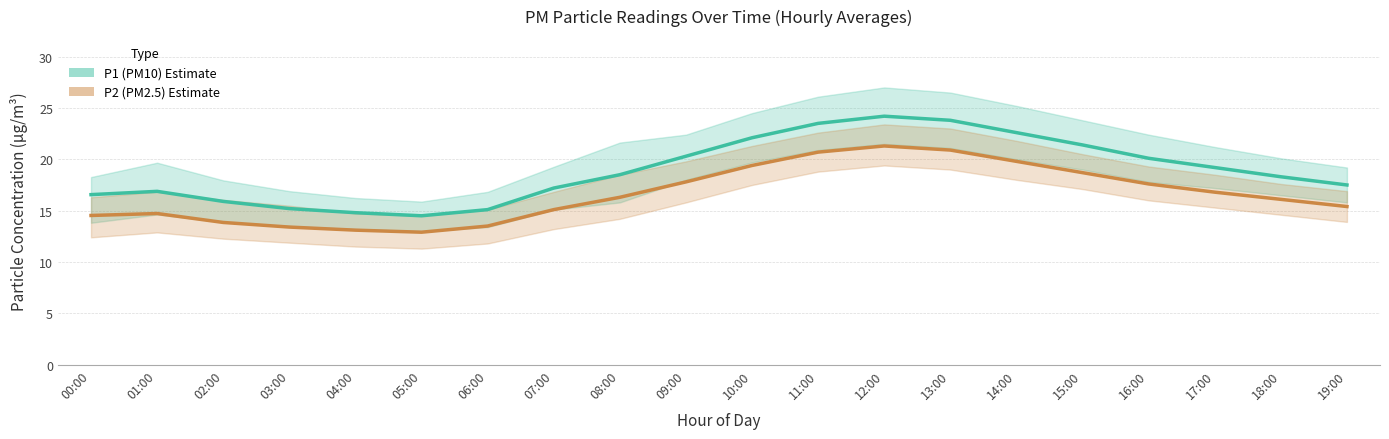

At how many categories does at least one series exceed 15?

18